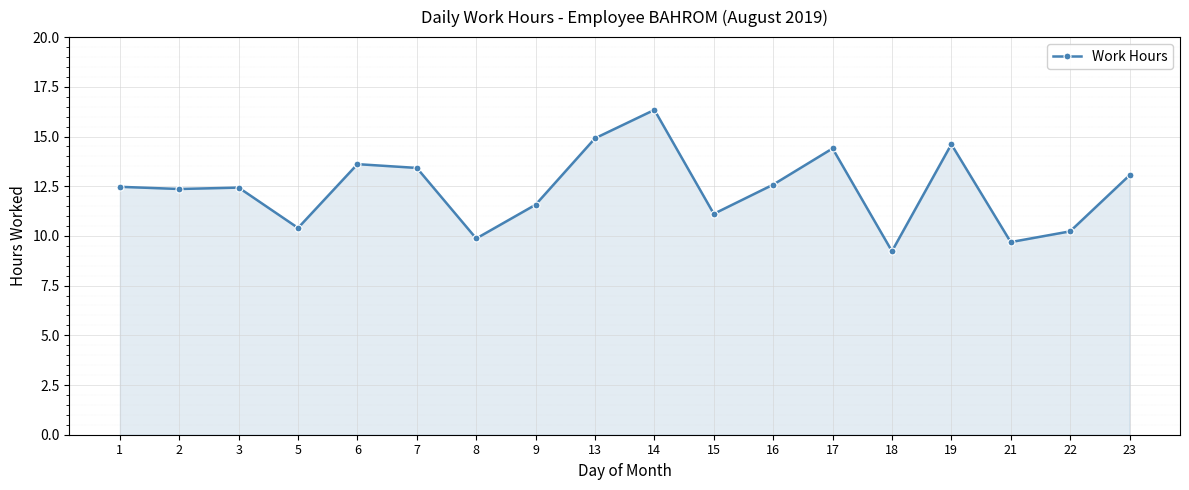

What is the value of the 8th point from the left?

11.6